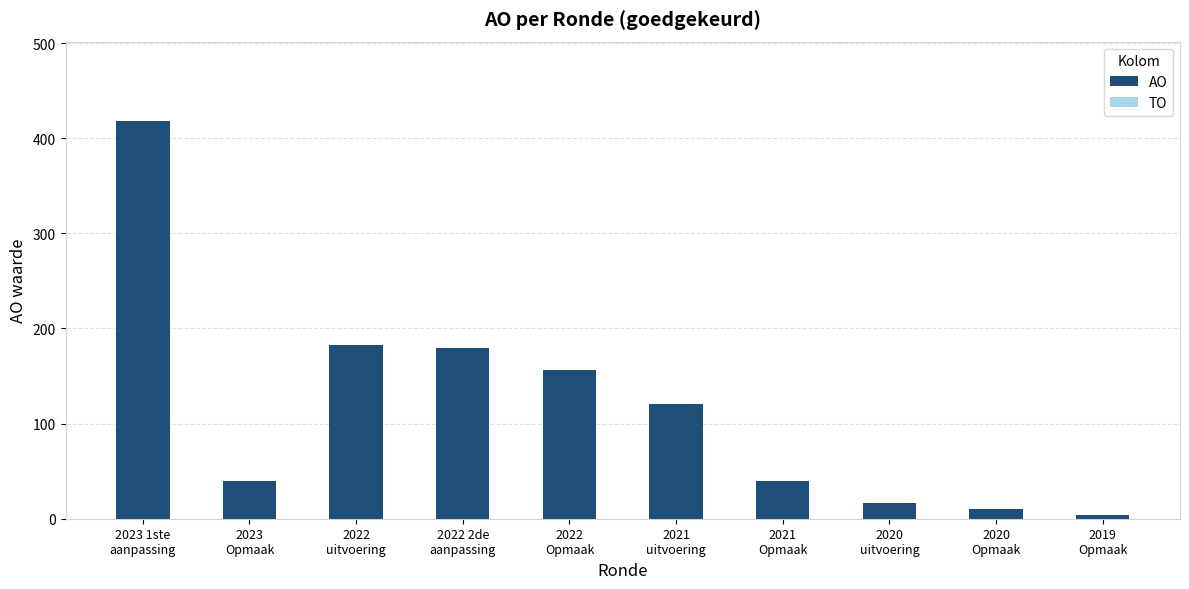

What is the label of the 2nd bar from the right?

2020
Opmaak